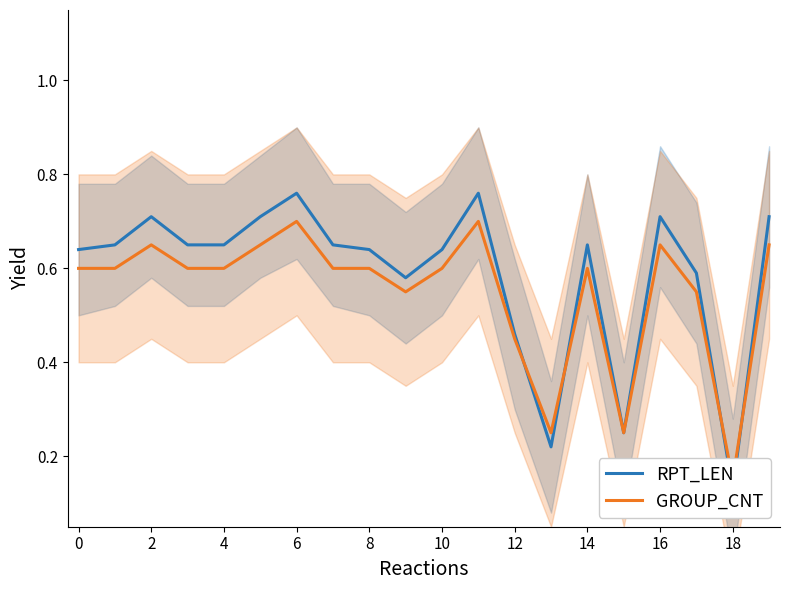

What is the difference between the maximum and minimum values in the GROUP_CNT series?

0.5